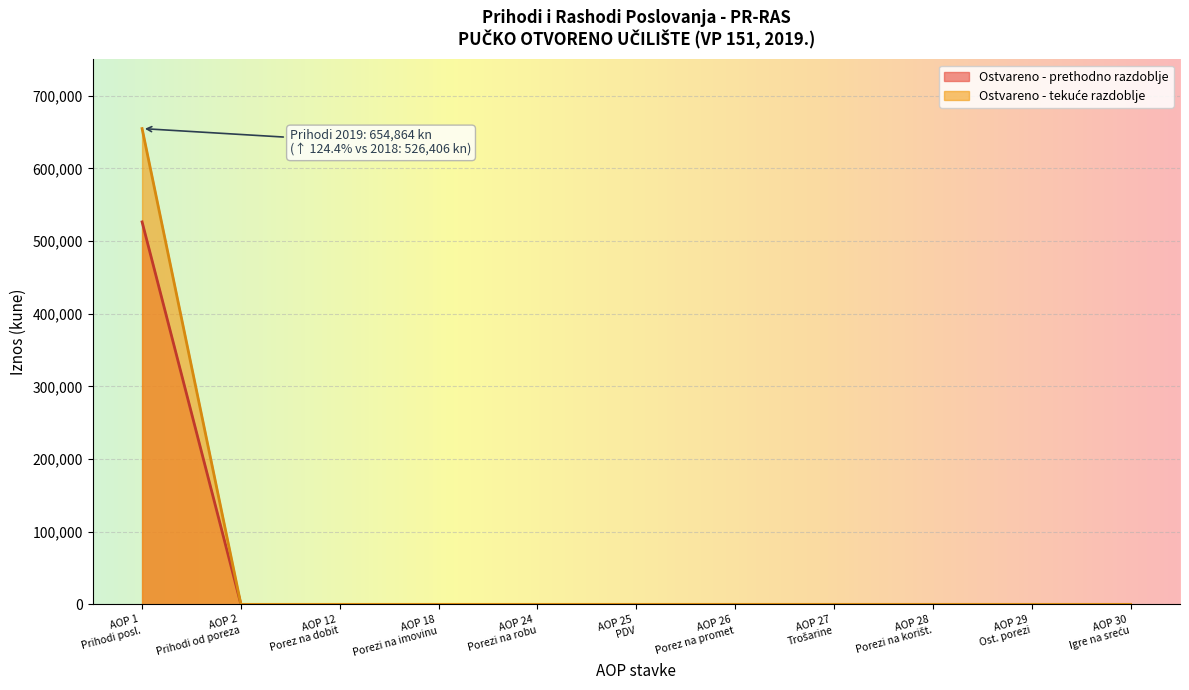

What is the maximum value shown in the chart?

654864